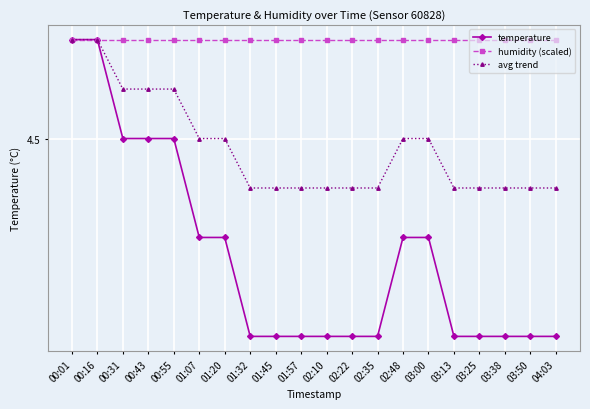

At 03:00, list the series in order from largest to smallest.

humidity (scaled), avg trend, temperature